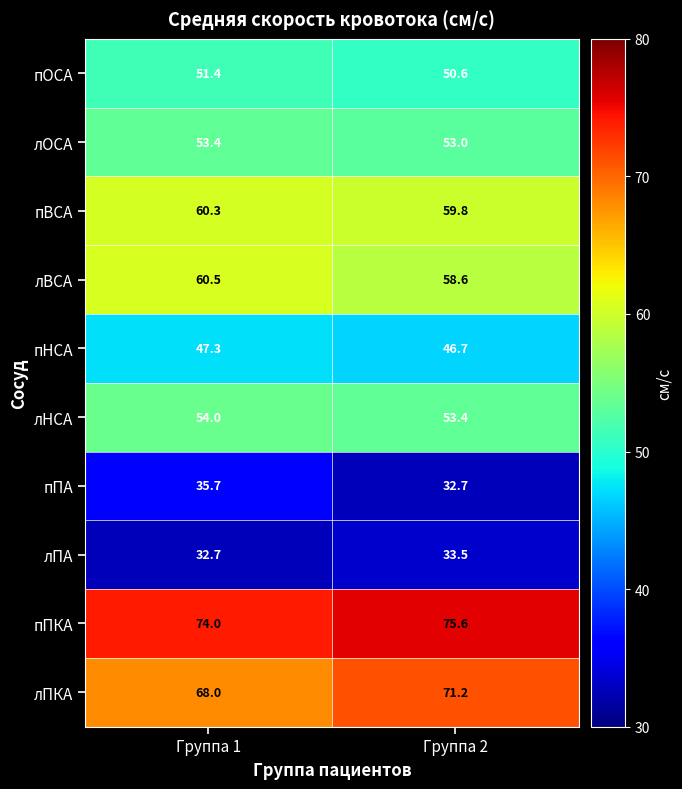

How many series are shown in this chart?

10